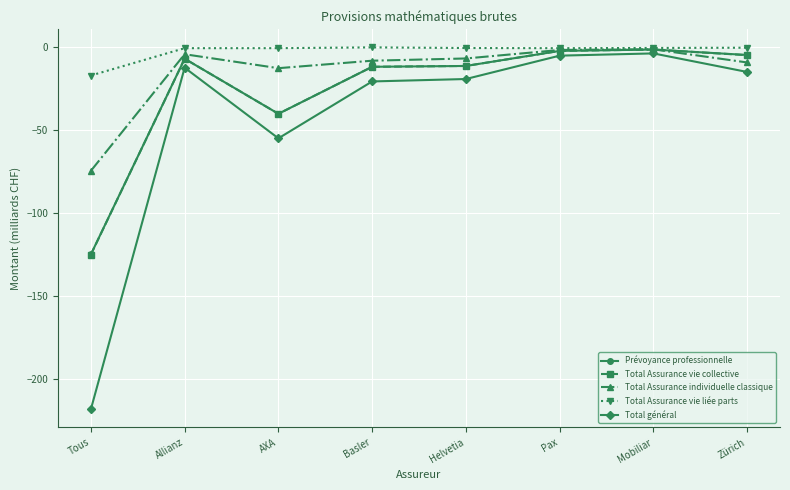

What is the label of the 1st point from the right?

Zürich